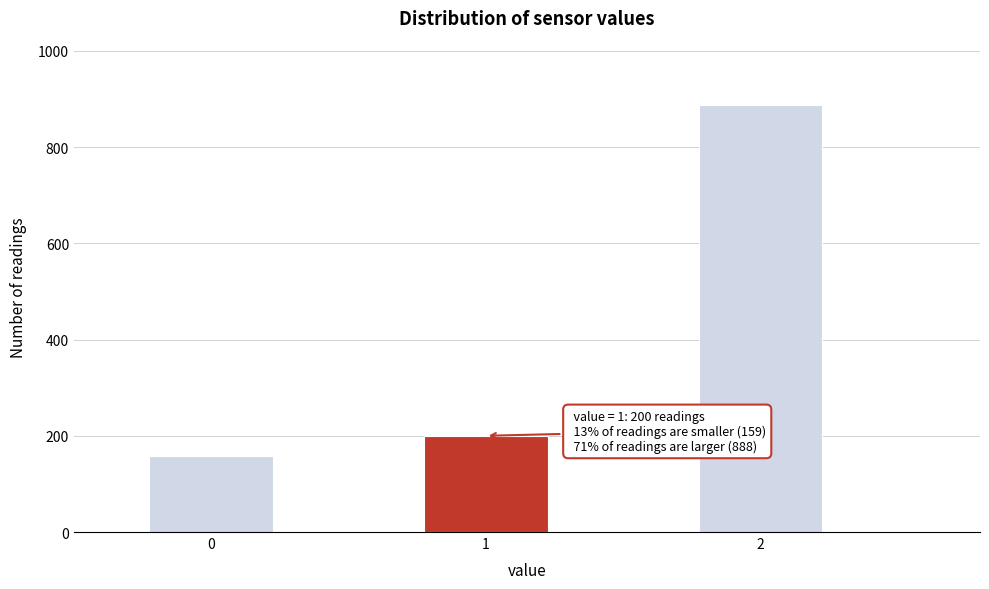

Reading right to left, what are all the values shown in this chart?

888	200	159